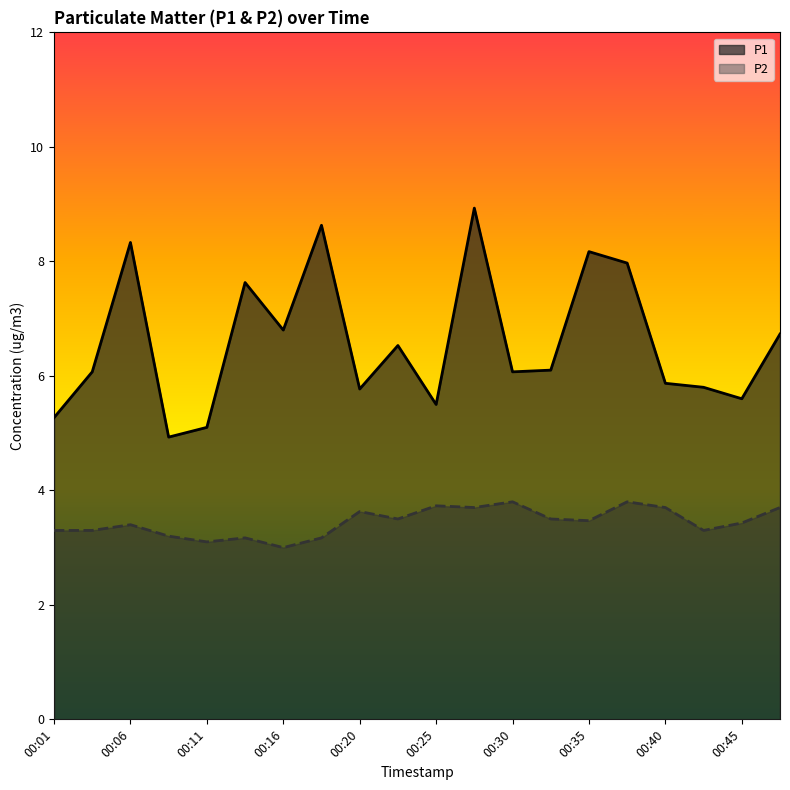

Which series has the largest total across all categories?

P1